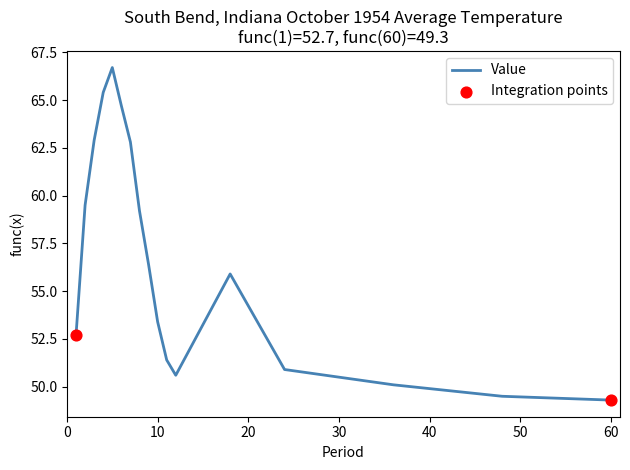

What is the smallest value displayed?

49.3